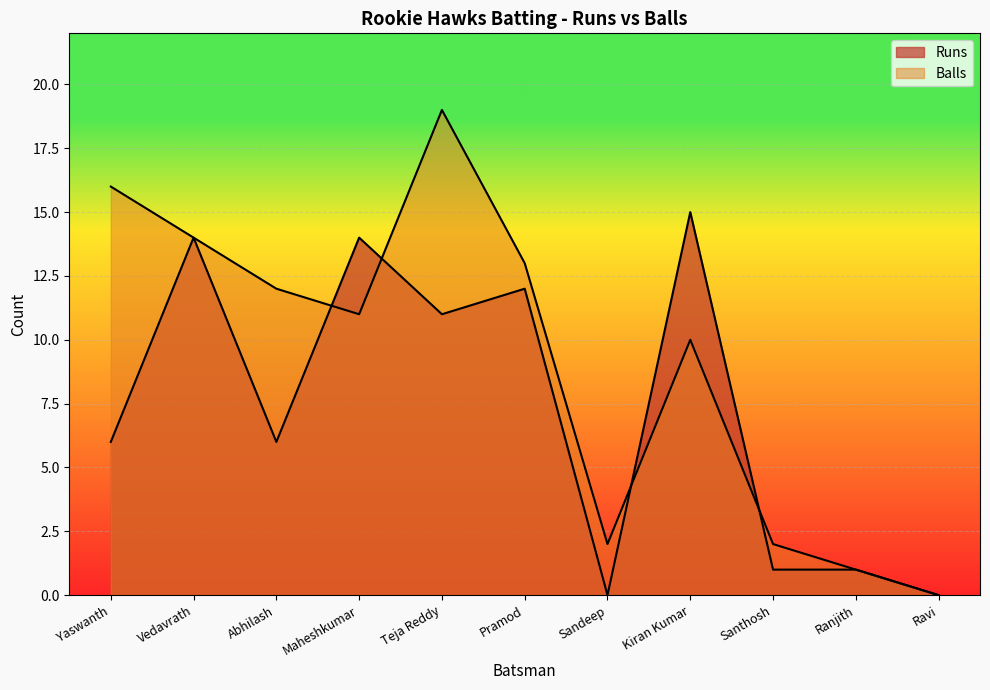

What is the value of the Runs point at the 4th from the left?

14